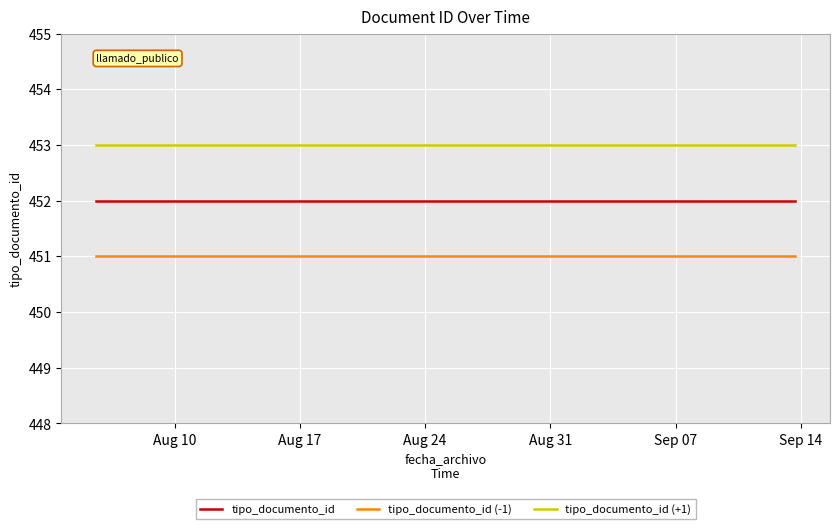

Which series has the largest total across all categories?

tipo_documento_id (+1)